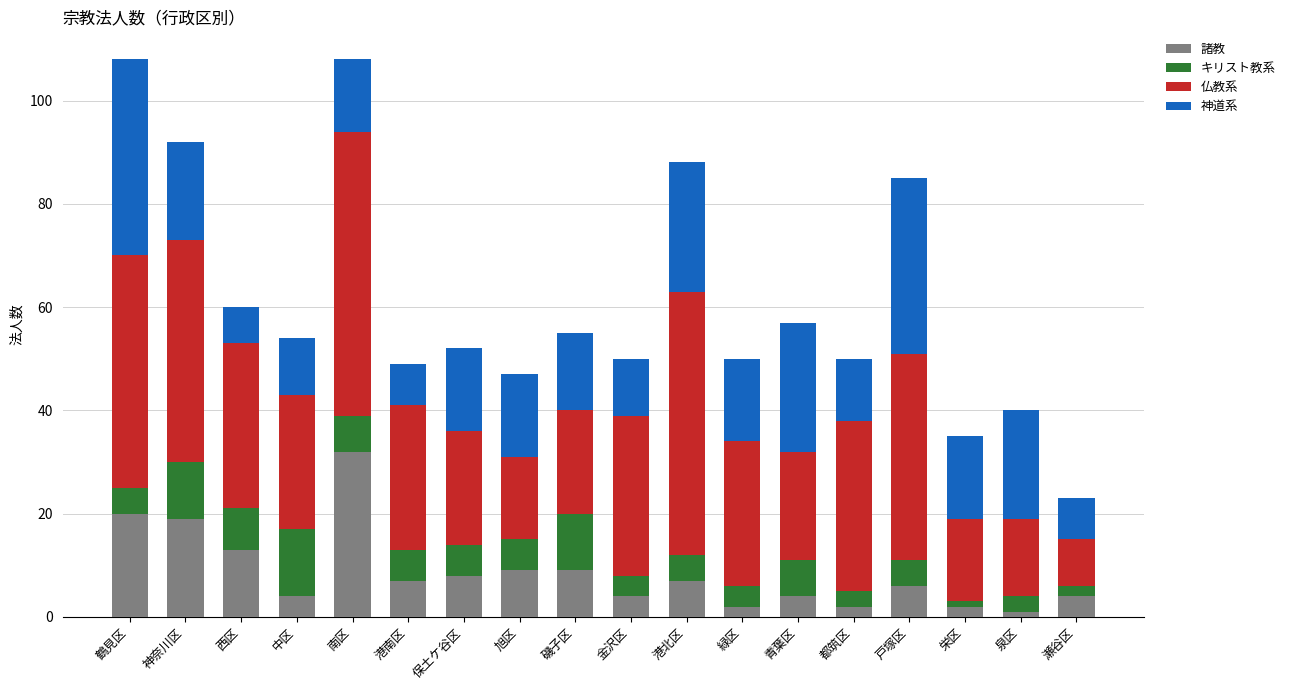

At which label does 諸教 reach its peak?

南区